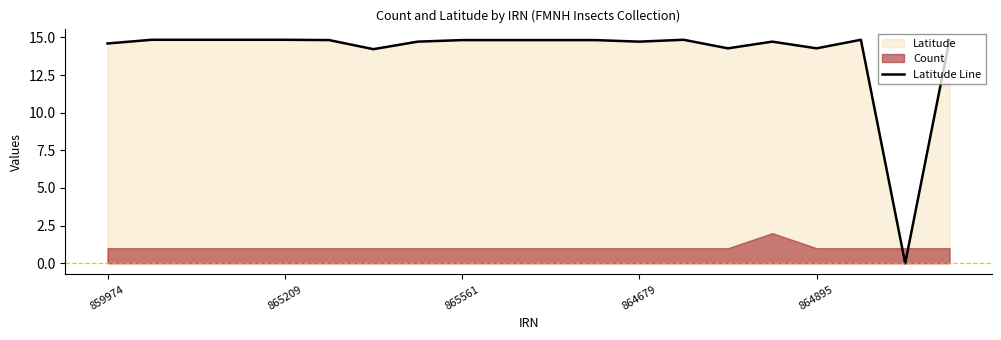

Which label corresponds to the smallest value in the chart?

18